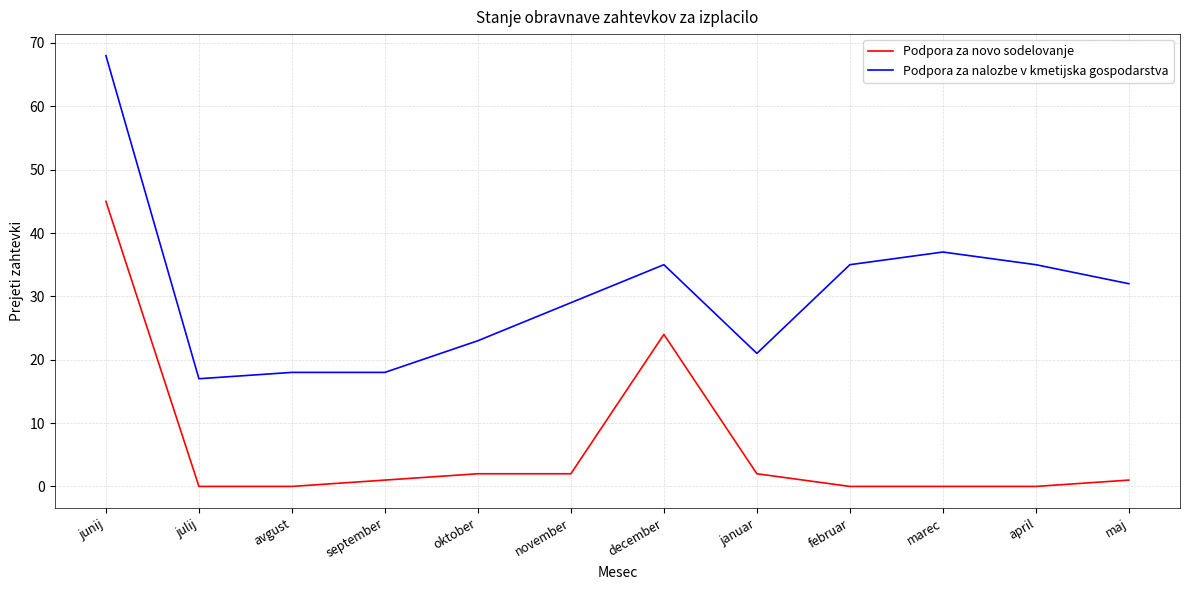

What is the spread (max minus min) of values at maj?

31